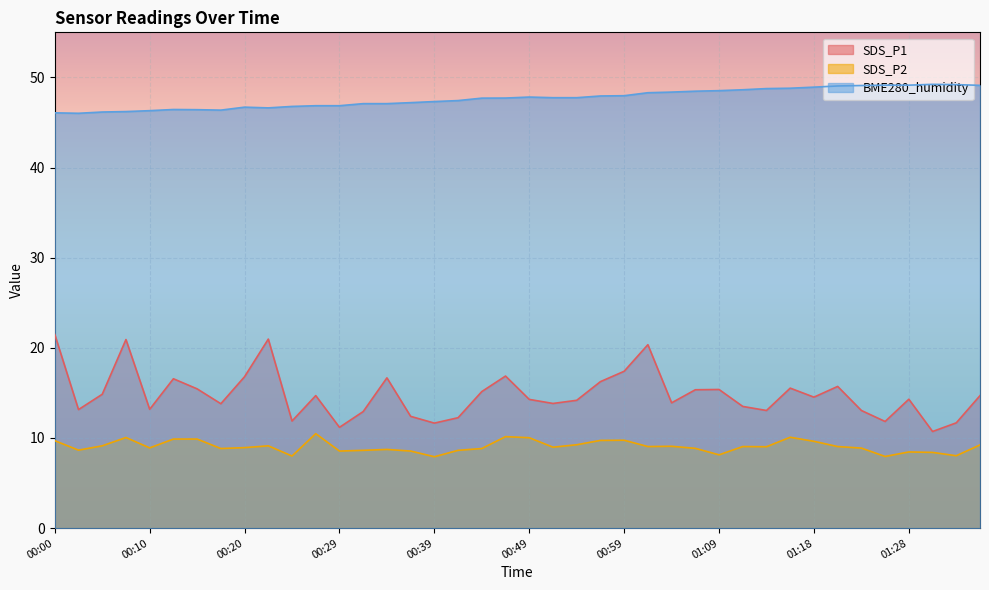

List the series in order of their peak value, highest first.

BME280_humidity, SDS_P1, SDS_P2